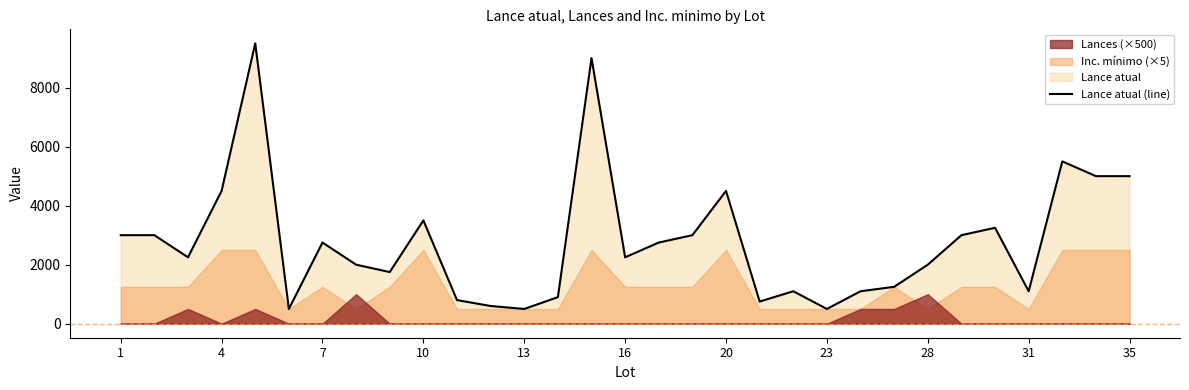

Approximately how many times larger is the value at 28 compared to 31?

1.6